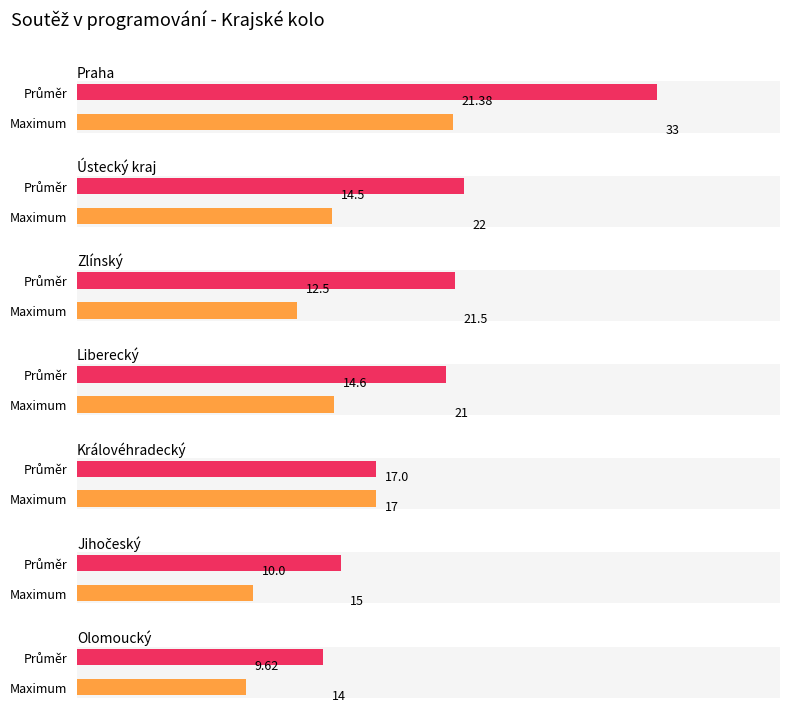

List the labels in order of value, largest first.

Praha, Ústecký kraj, Zlínský, Liberecký, Královéhradecký, Jihočeský, Olomoucký